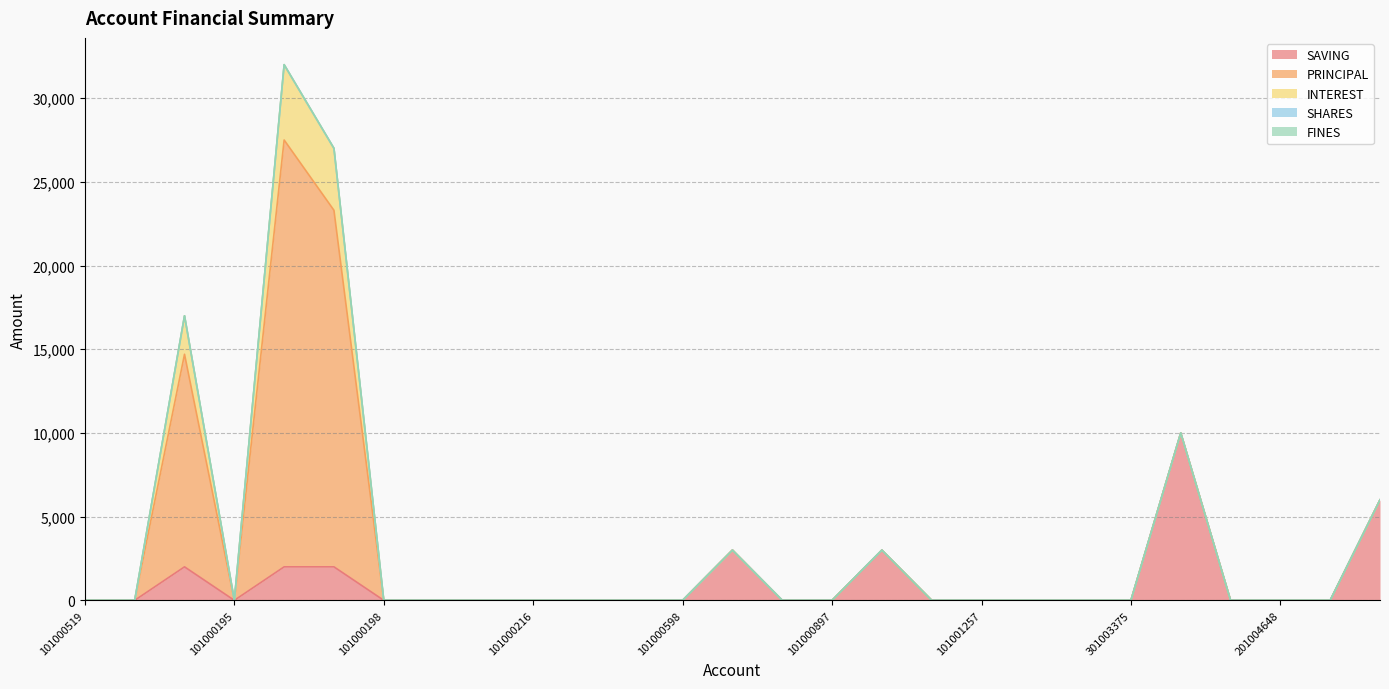

Which series has the widest spread of values?

PRINCIPAL